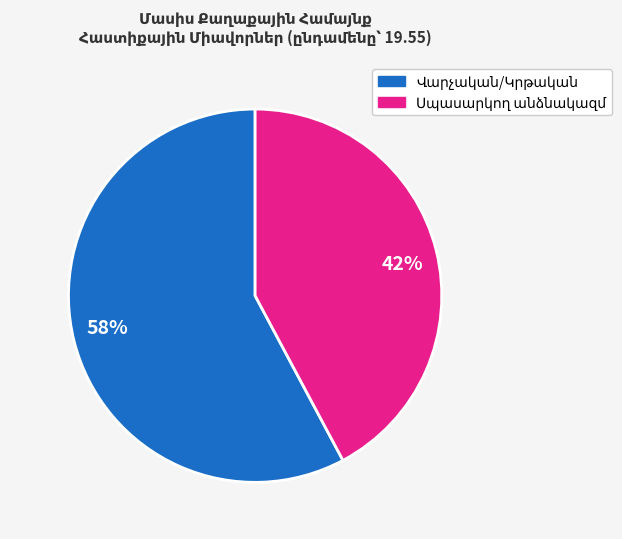

How many slices are in this pie chart?

2